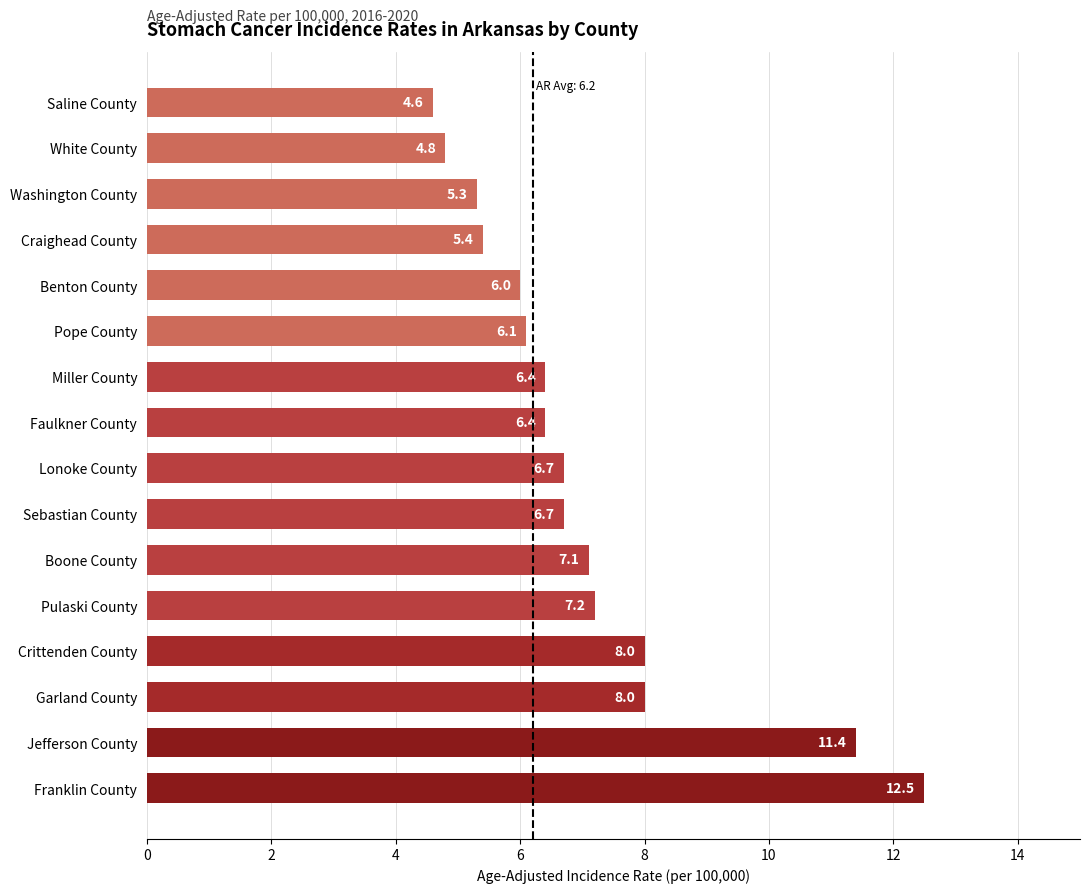

How many values are below 6?

4